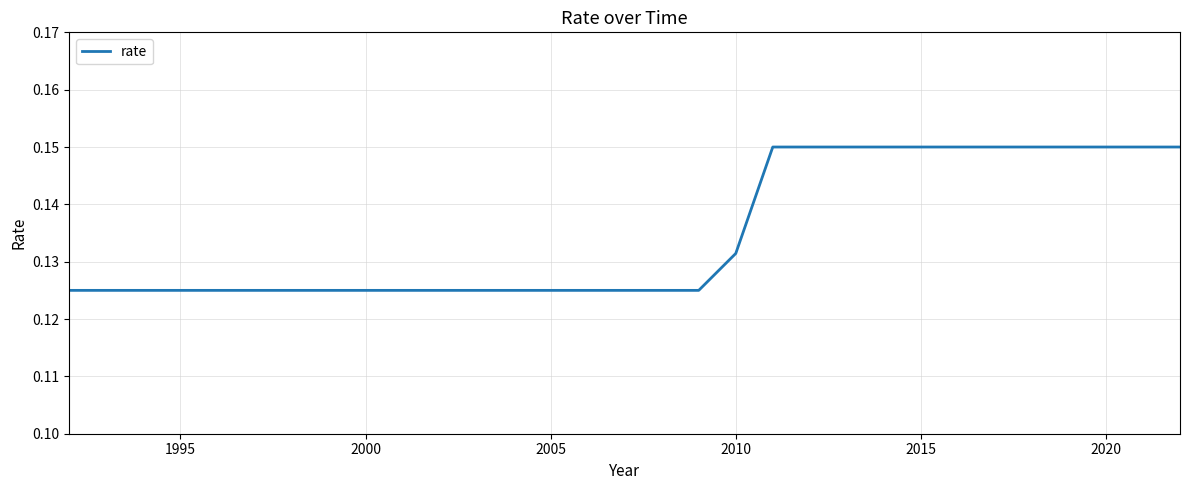

How many lines are shown in the chart?

1